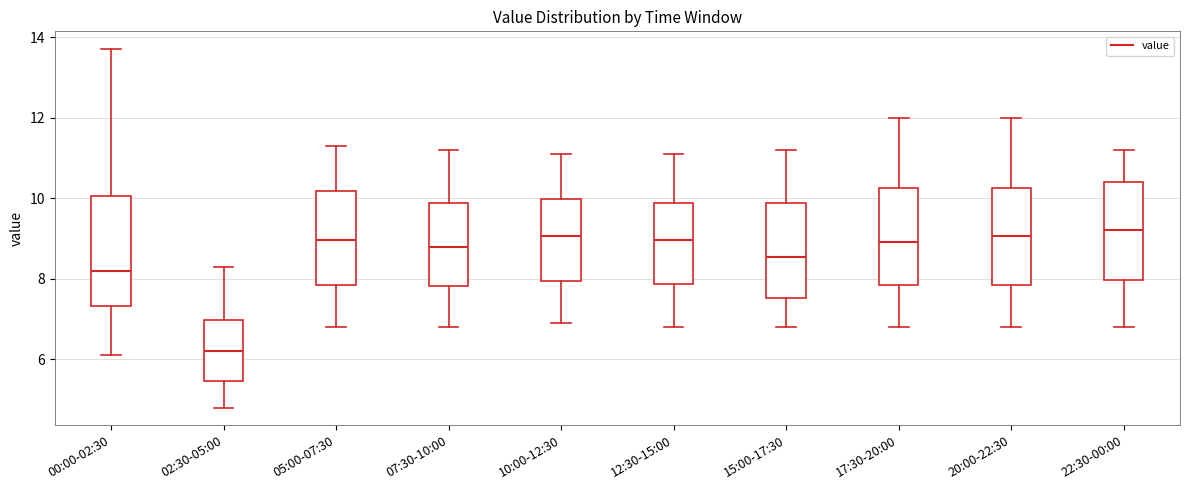

Which box is the tallest, from its lower edge to its upper edge?

00:00-02:30